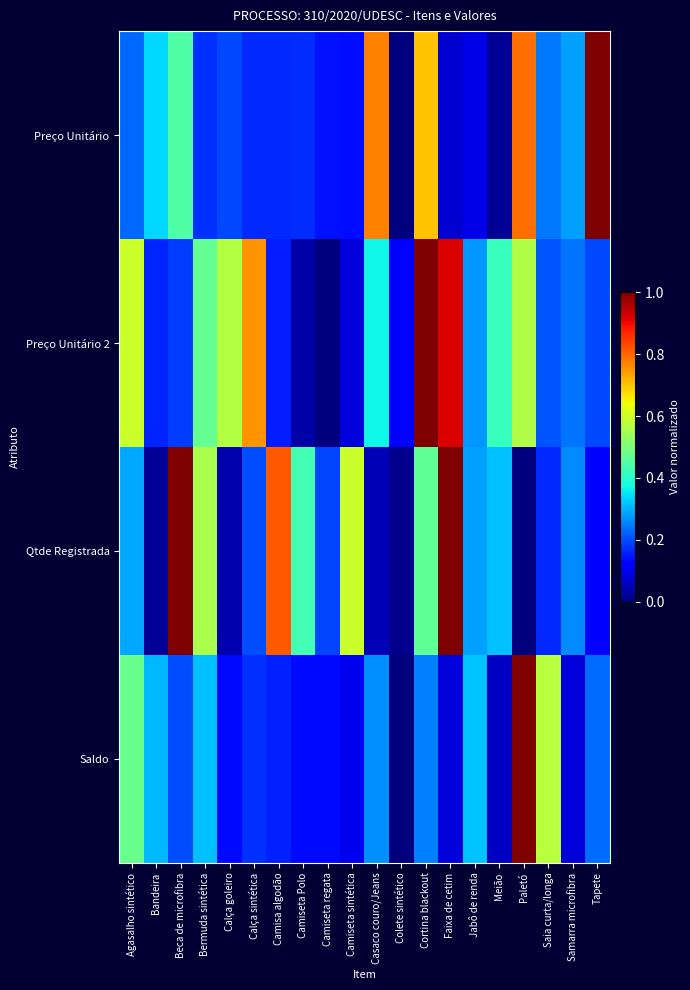

At Samarra microfibra, list the series in order from largest to smallest.

Preço Unitário, Qtde Registrada, Preço Unitário 2, Saldo